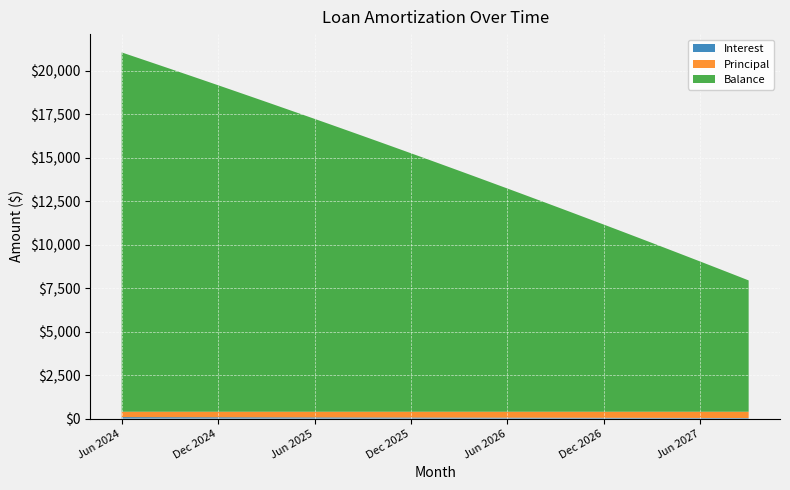

Reading left to right, what are all the values shown in this chart?

Interest: 83.0	81.8	80.6	79.3	78.1	76.8	75.6	74.3	73.1	71.8	70.5	69.2	68.0	66.7	65.4	64.1	62.8	61.5	60.2	58.8	57.5	56.2	54.9	53.5	52.2	50.8	49.5	48.1	46.7	45.4	44.0	42.6	41.2	39.8	38.4	37.0	35.6	34.2	32.8	31.3
Principal: 310.0	312.0	313.0	314.0	315.0	317.0	318.0	319.0	320.0	322.0	323.0	324.0	325.0	327.0	328.0	329.0	331.0	332.0	333.0	335.0	336.0	337.0	339.0	340.0	341.0	343.0	344.0	345.0	347.0	348.0	349.0	351.0	352.0	354.0	355.0	356.0	358.0	359.0	361.0	362.0
Balance: 20667.0	20355.0	20042.0	19728.0	19413.0	19096.0	18778.0	18459.0	18139.0	17817.0	17494.0	17170.0	16845.0	16518.0	16190.0	15861.0	15530.0	15198.0	14865.0	14530.0	14194.0	13857.0	13518.0	13178.0	12837.0	12494.0	12150.0	11805.0	11458.0	11110.0	10761.0	10410.0	10058.0	9704.0	9349.0	8993.0	8635.0	8276.0	7915.0	7553.0